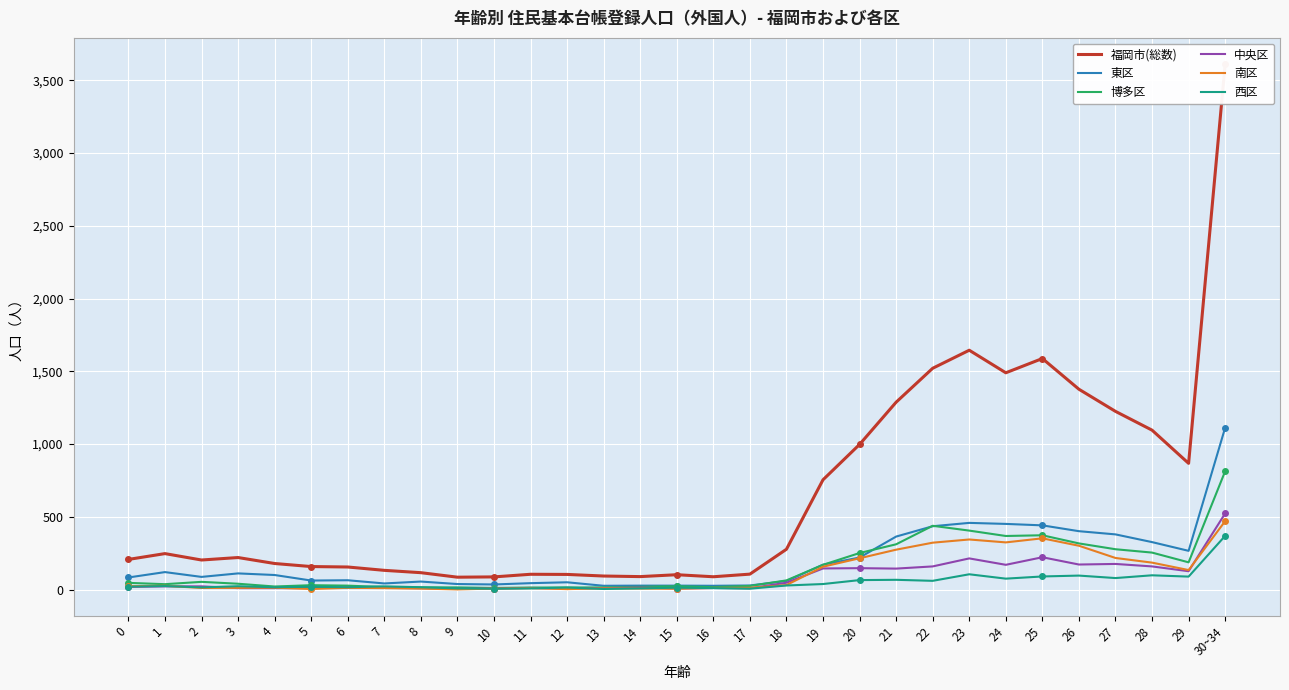

Reading left to right, what are all the values shown in this chart?

福岡市(総数): 0=208	1=248	2=204	3=221	4=180	5=159	6=156	7=133	8=117	9=86	10=88	11=106	12=105	13=94	14=90	15=103	16=89	17=107	18=278	19=755	20=998	21=1288	22=1521	23=1645	24=1490	25=1588	26=1377	27=1225	28=1096	29=868	30~34=3610
東区: 0=84	1=121	2=88	3=112	4=101	5=63	6=65	7=43	8=56	9=39	10=36	11=45	12=51	13=27	14=28	15=28	16=27	17=29	18=60	19=172	20=221	21=365	22=436	23=459	24=452	25=442	26=402	27=380	28=327	29=267	30~34=1113
博多区: 0=47	1=38	2=54	3=41	4=22	5=31	6=28	7=18	8=16	9=16	10=12	11=15	12=15	13=16	14=20	15=24	16=18	17=26	18=64	19=171	20=252	21=312	22=439	23=406	24=369	25=374	26=318	27=278	28=255	29=188	30~34=814
中央区: 0=19	1=23	2=23	3=11	4=11	5=11	6=15	7=13	8=10	9=6	10=8	11=12	12=8	13=11	14=15	15=8	16=12	17=10	18=48	19=146	20=148	21=145	22=160	23=215	24=171	25=223	26=173	27=177	28=160	29=127	30~34=524
南区: 0=24	1=27	2=12	3=13	4=14	5=5	6=13	7=11	8=8	9=2	10=8	11=11	12=4	13=10	14=8	15=7	16=12	17=13	18=32	19=158	20=216	21=275	22=323	23=345	24=325	25=353	26=302	27=218	28=186	29=135	30~34=471
西区: 0=21	1=25	2=16	3=24	4=17	5=20	6=17	7=23	8=17	9=9	10=7	11=9	12=15	13=5	14=9	15=14	16=11	17=7	18=29	19=39	20=66	21=68	22=61	23=106	24=76	25=91	26=97	27=80	28=99	29=90	30~34=370